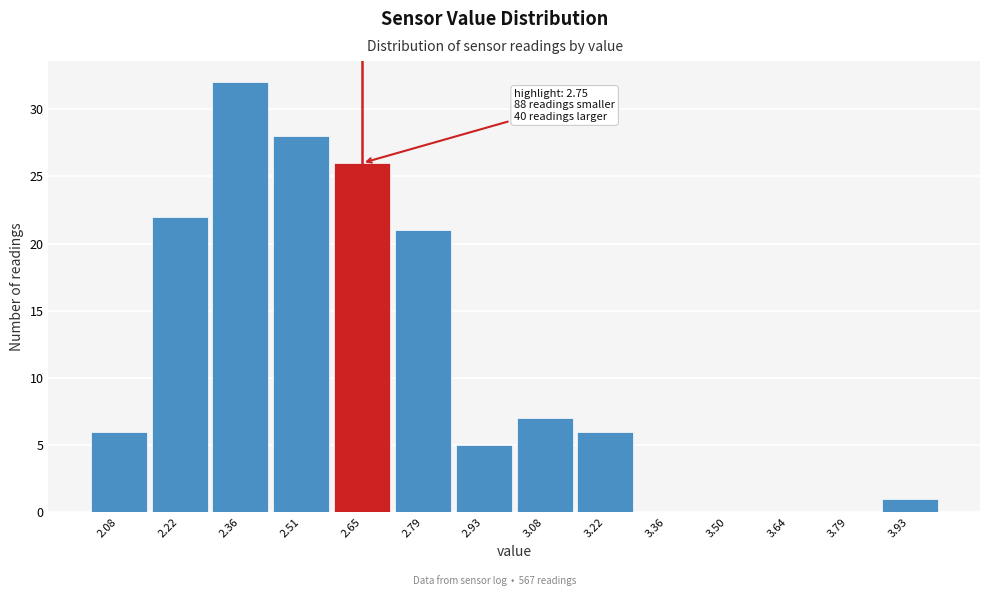

Reading left to right, what are all the values shown in this chart?

2.08=6	2.22=22	2.36=32	2.51=28	2.65=26	2.79=21	2.93=5	3.08=7	3.22=6	3.36=0	3.50=0	3.64=0	3.79=0	3.93=1